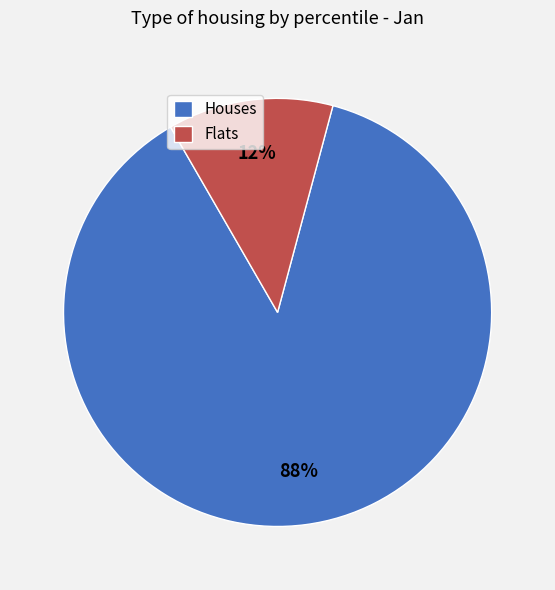

What percentage is the Flats slice, to the nearest percent?

12%